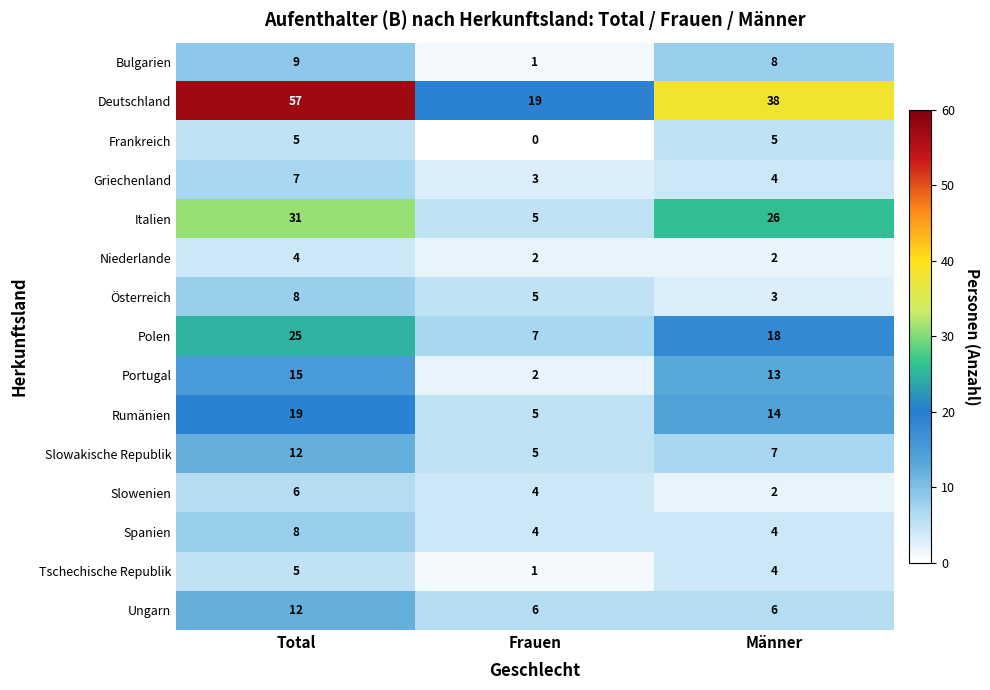

What is the average value of the Slowakische Republik series?

8